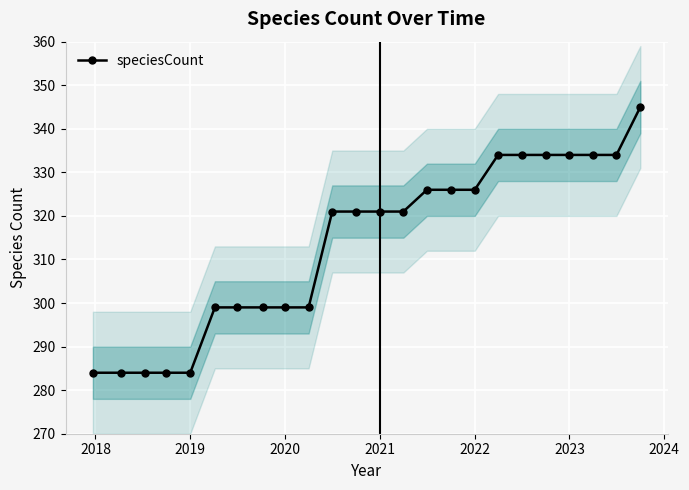

What is the highest value of the speciesCount series?

345